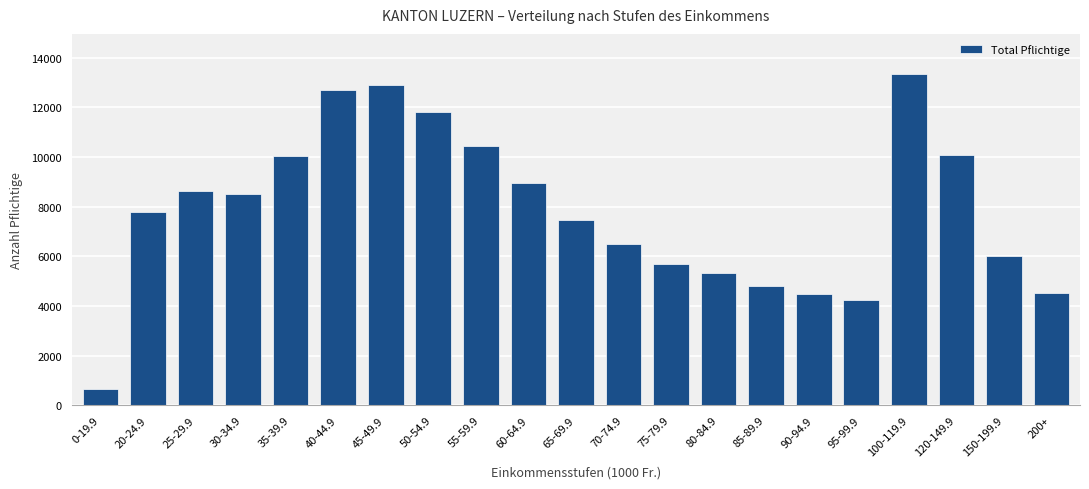

What is the label of the 1st bar from the left?

0-19.9